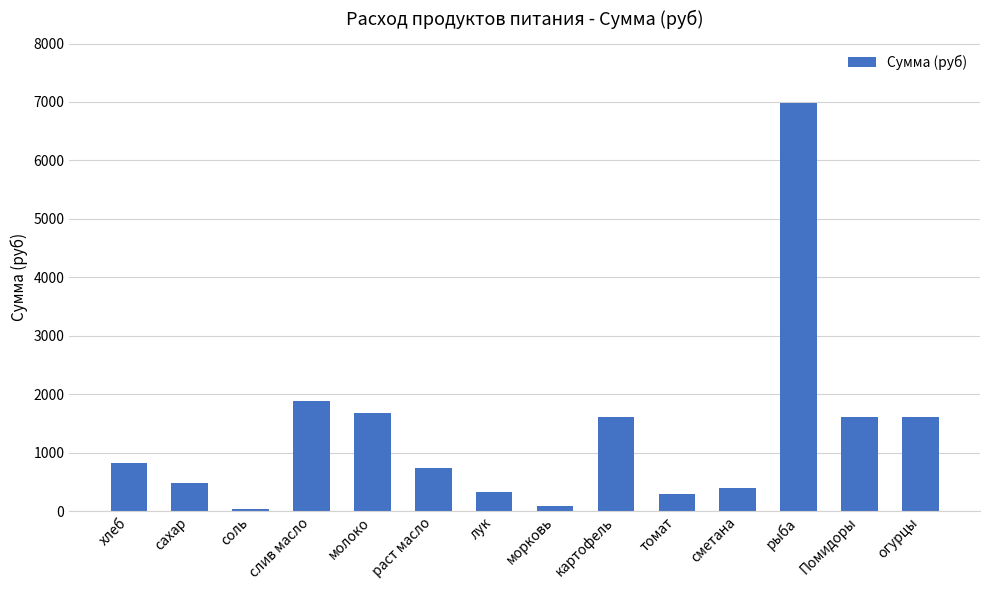

Between картофель and раст масло, which is larger?

картофель